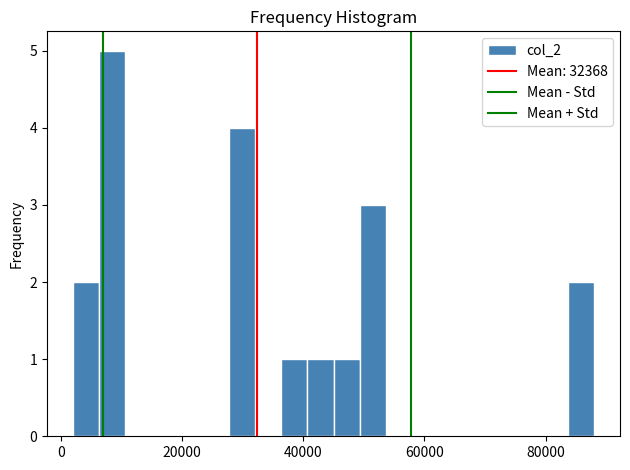

Read against the x-axis, roughly where is the centre of the tallest bar?

8000